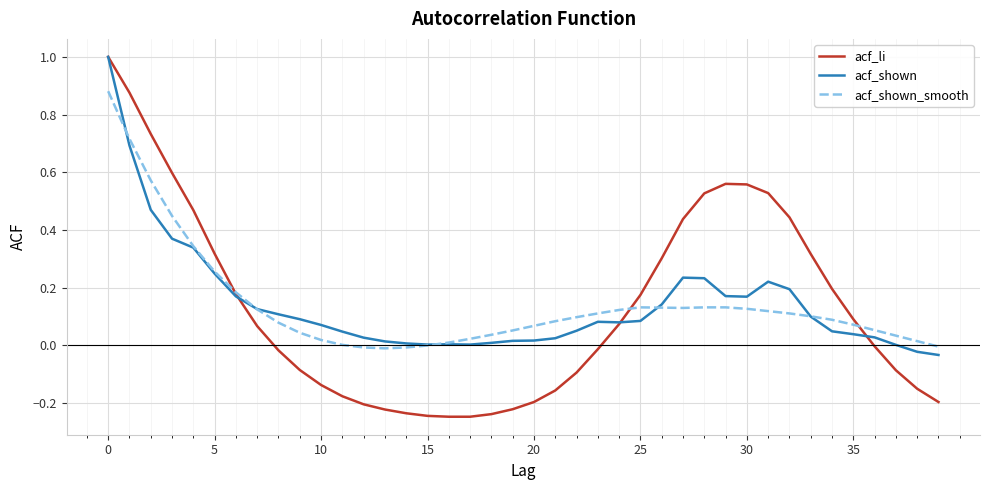

What is the greatest value displayed?

1.0